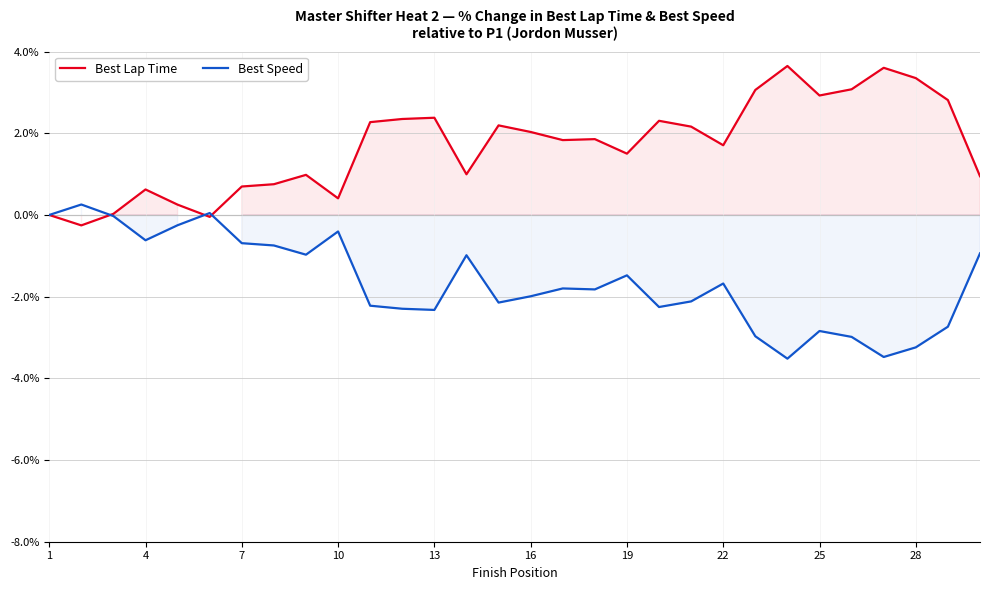

What is the minimum value for Best Lap Time?

-0.3